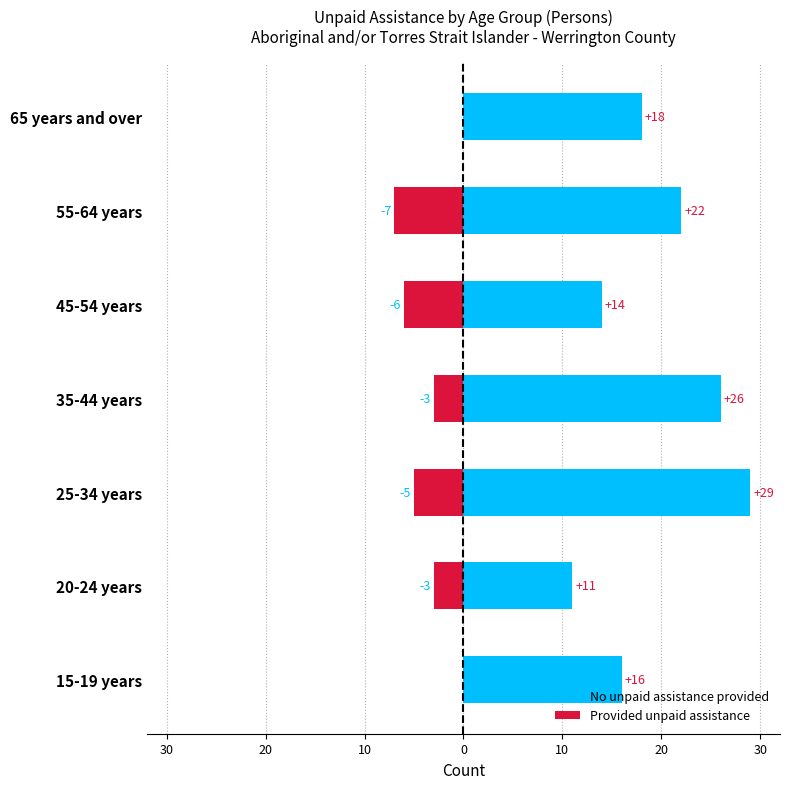

What is the sum of all Provided unpaid assistance values?

-24